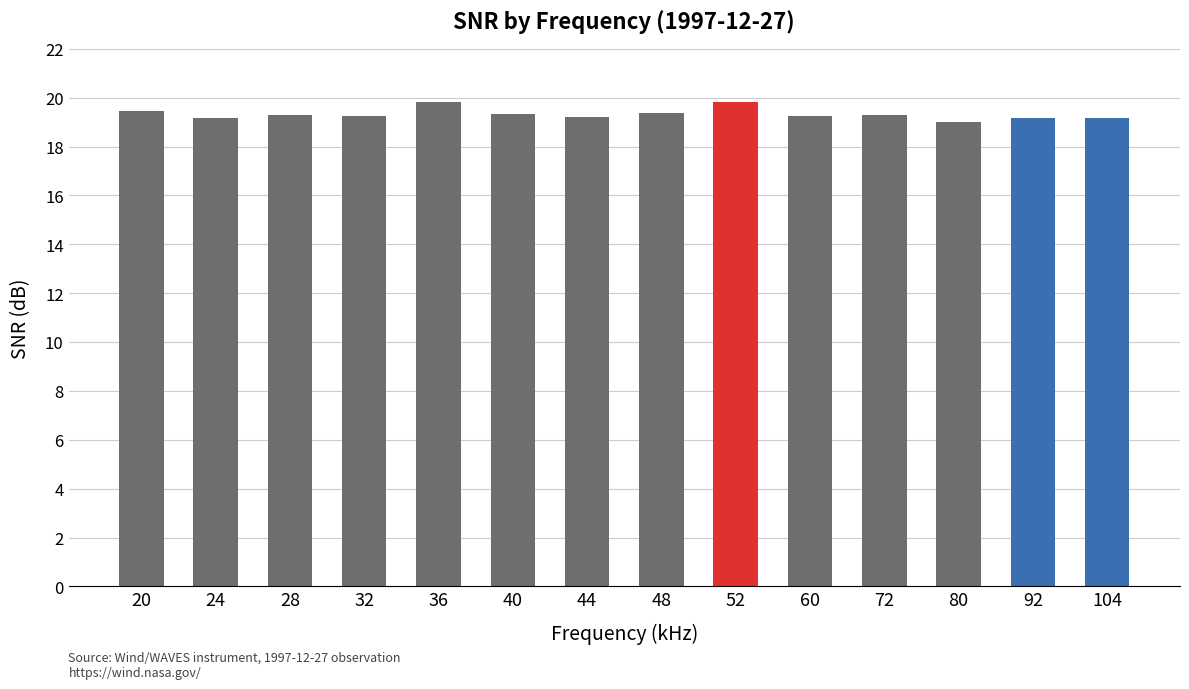

What is the difference between the maximum and minimum values?

0.8